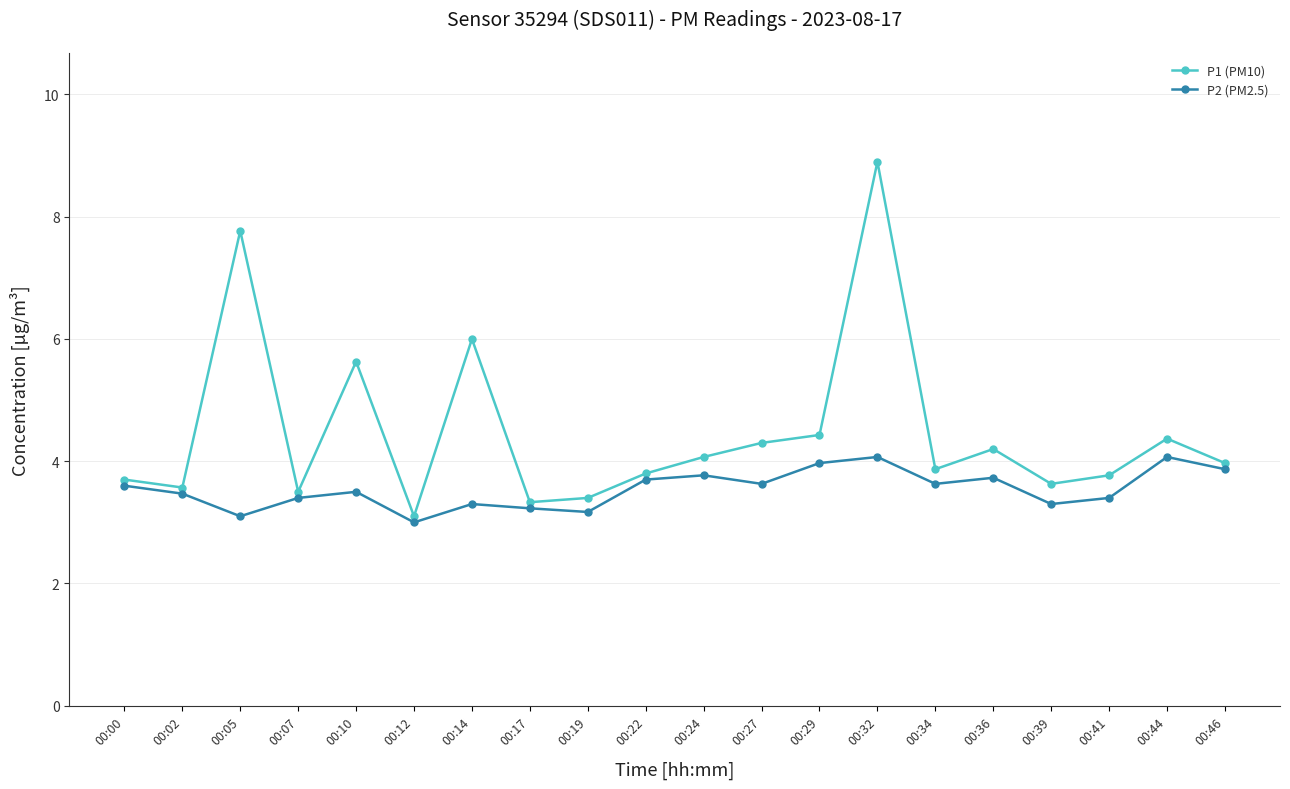

At which label does P1 (PM10) reach its minimum?

00:12